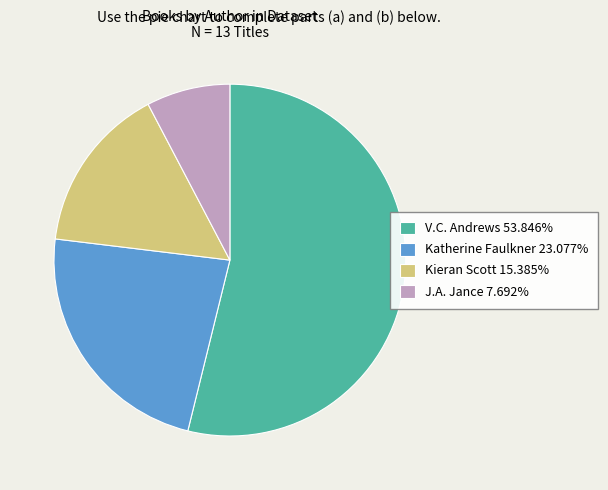

Is the sum of J.A. Jance 7.692% and V.C. Andrews 53.846% greater than half?

Yes